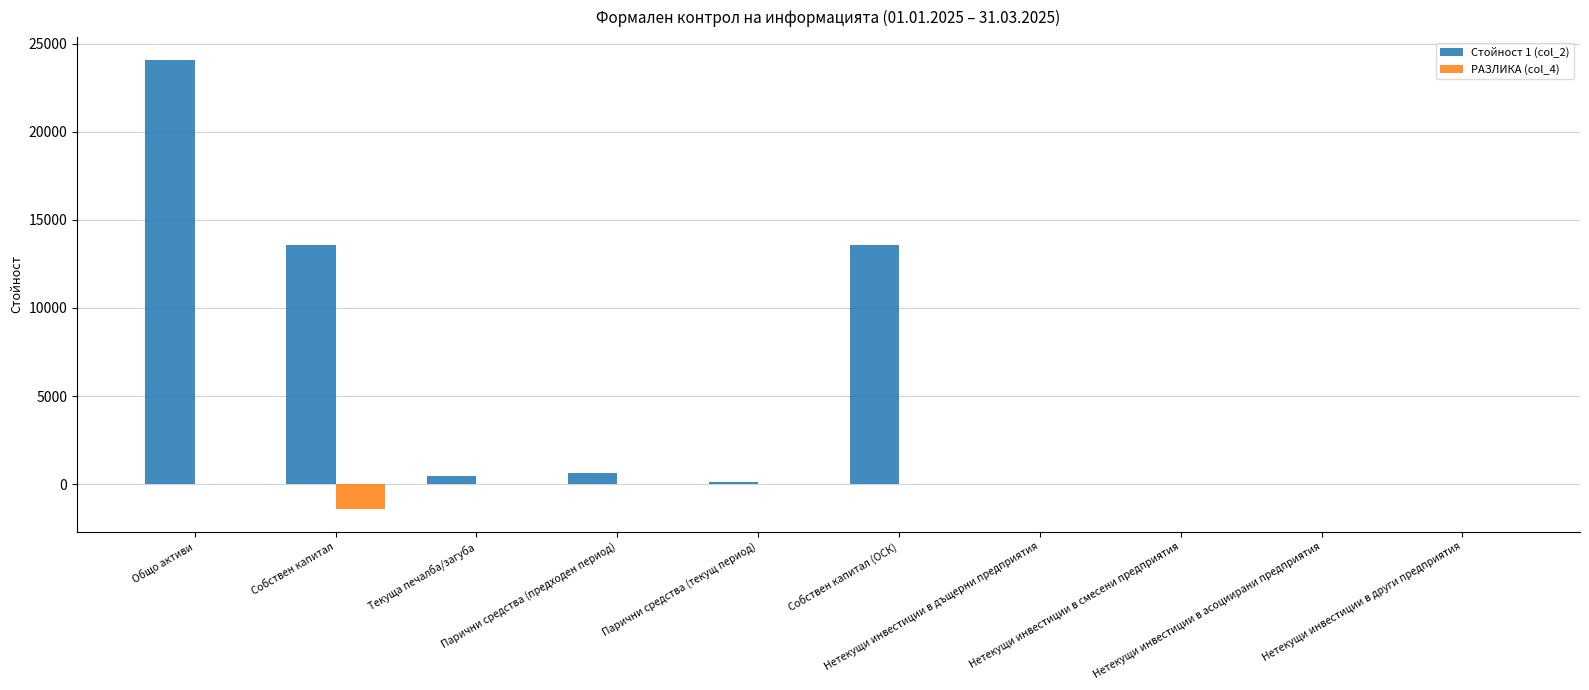

Which series has the largest total across all categories?

Стойност 1 (col_2)